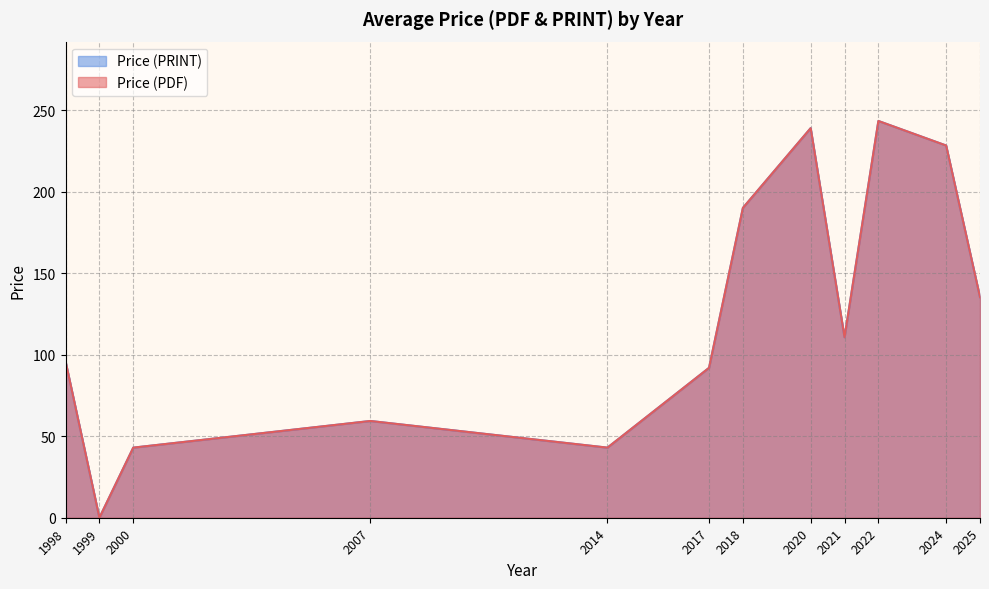

Does the chart display data point markers on the line(s)?

No